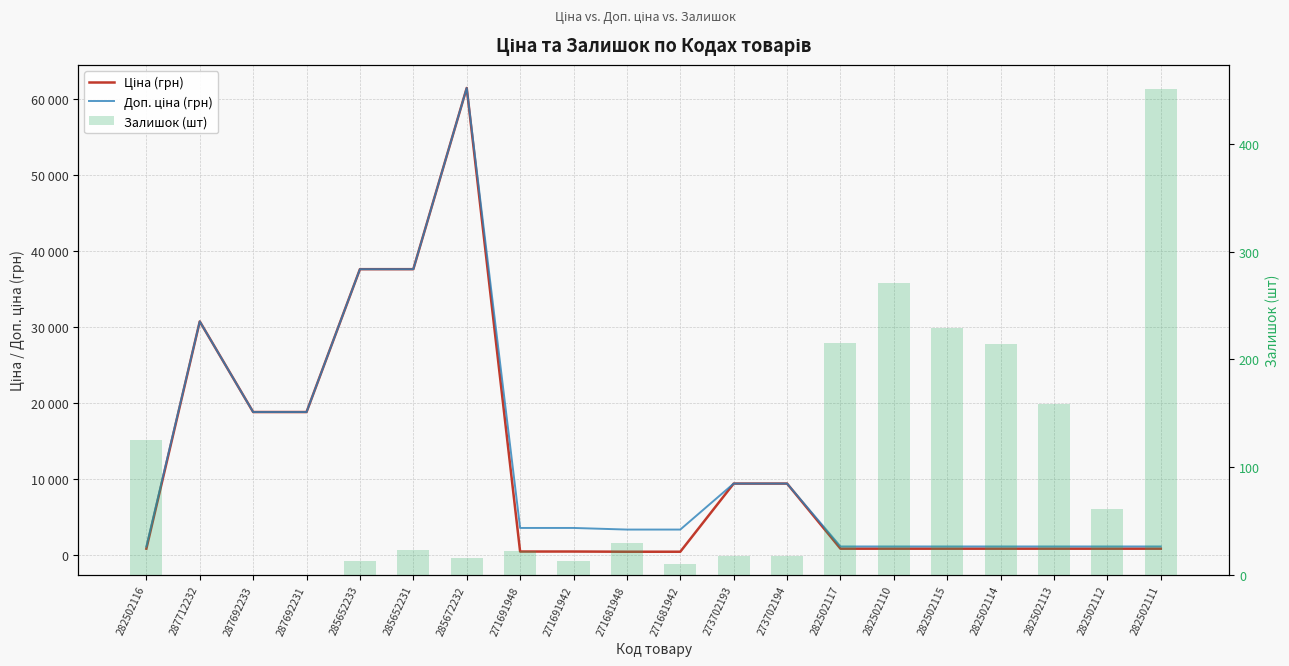

The Доп. ціна (грн) series shows 3332.5 at 271681942. True or false?

True